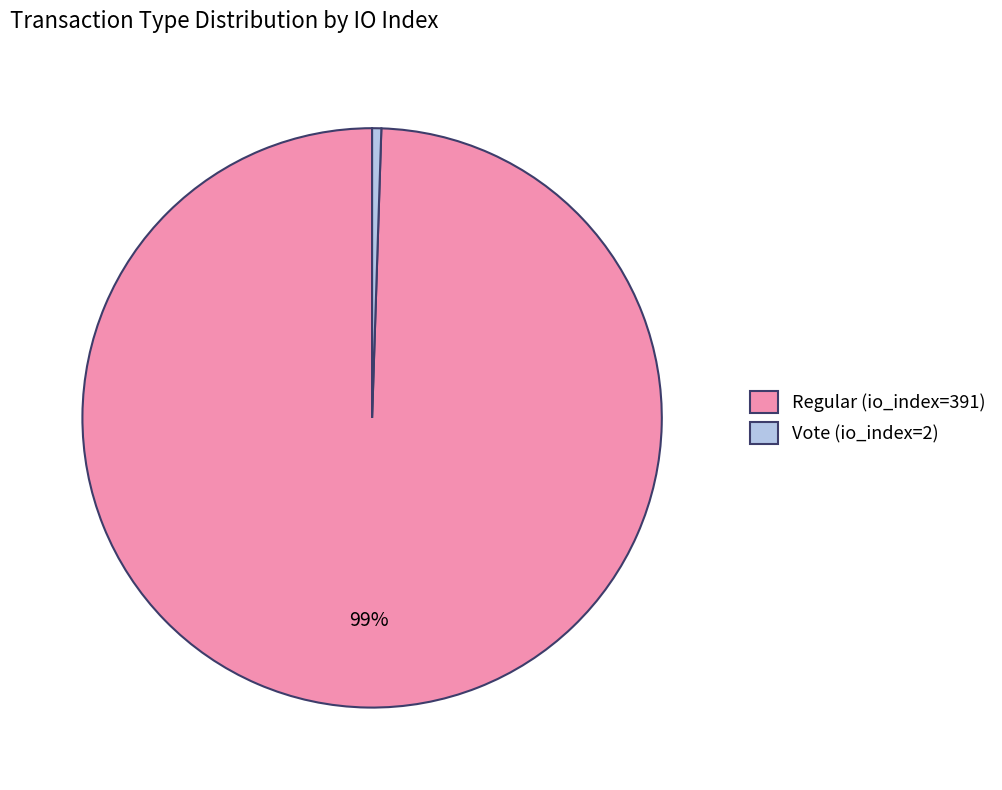

Count the number of slices in the pie.

2